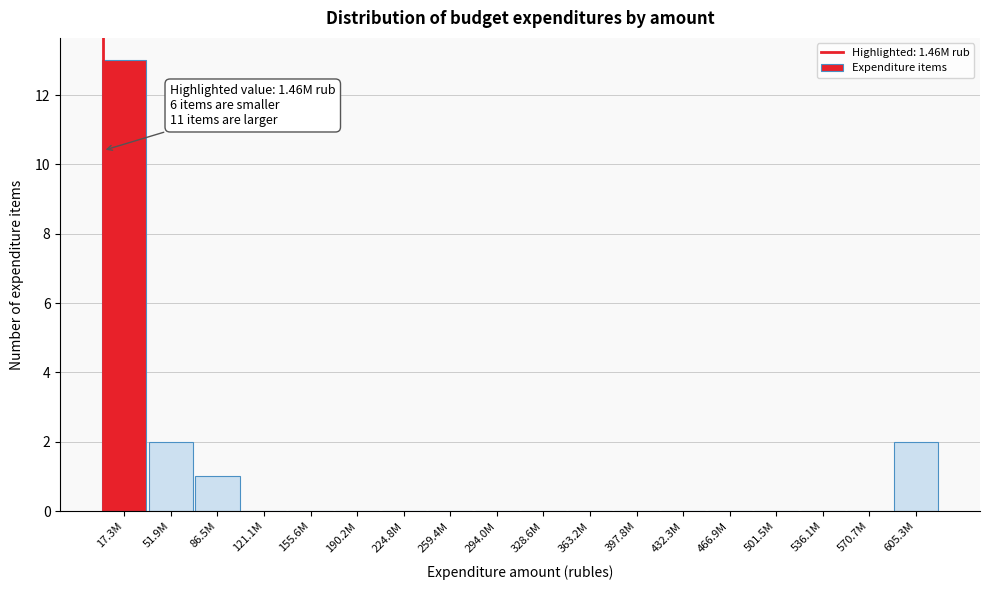

Reading left to right, list all the values displayed in this chart.

17.3M=13	51.9M=2	86.5M=1	121.1M=0	155.6M=0	190.2M=0	224.8M=0	259.4M=0	294.0M=0	328.6M=0	363.2M=0	397.8M=0	432.3M=0	466.9M=0	501.5M=0	536.1M=0	570.7M=0	605.3M=2